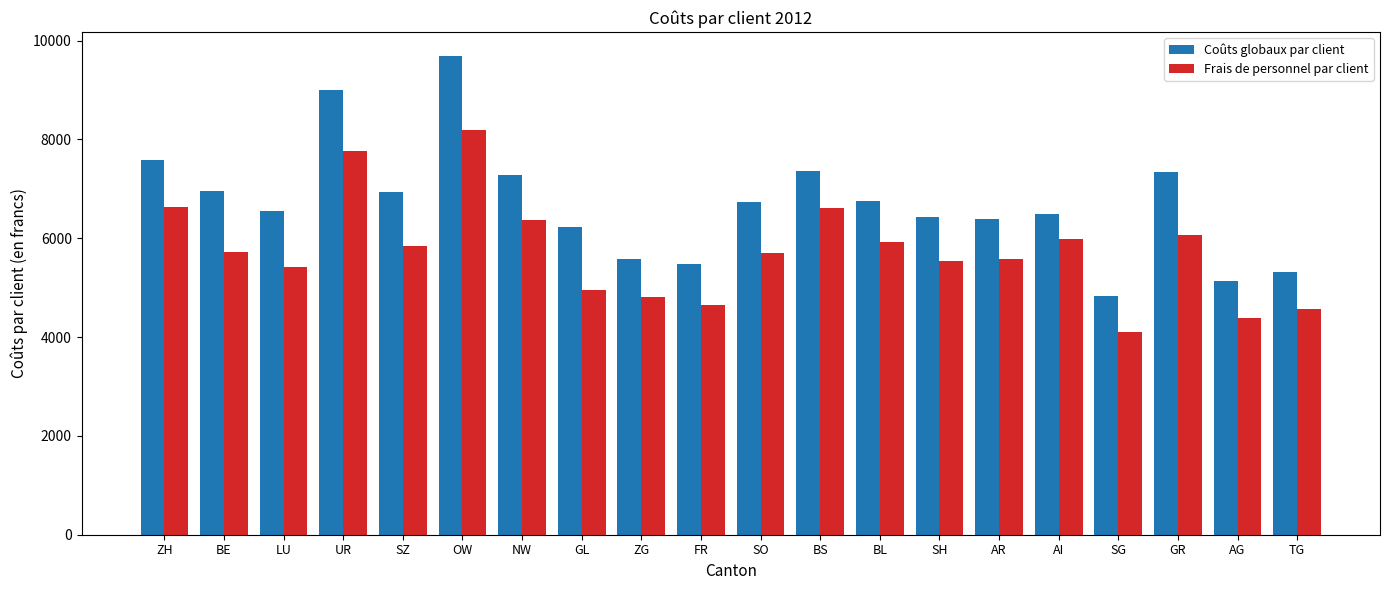

Which series has the widest spread of values?

Coûts globaux par client